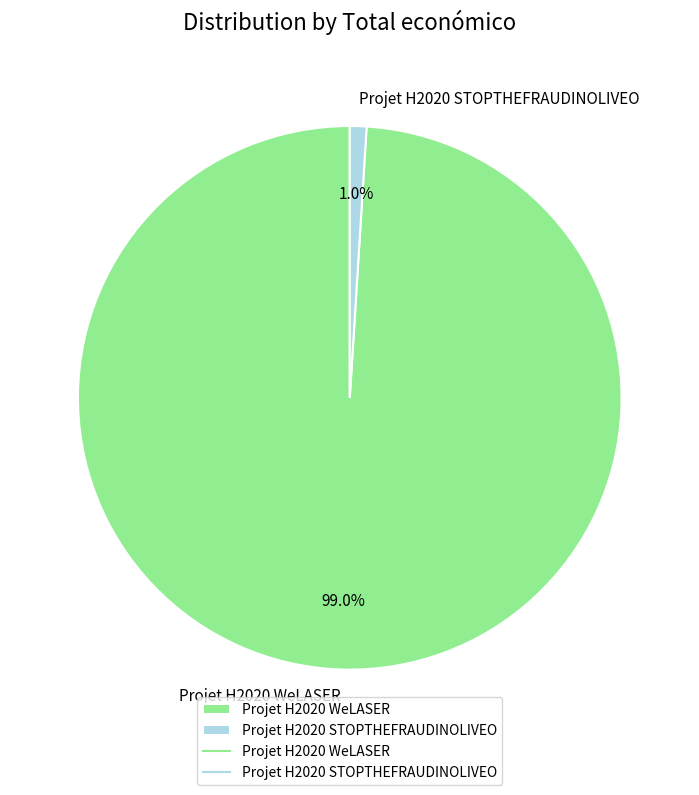

What is the majority slice?

Projet H2020 WeLASER